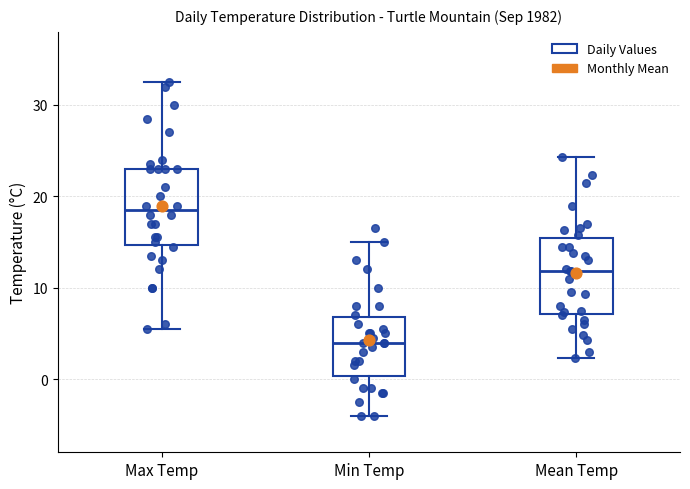

Where does the upper whisker of the box for Max Temp end on the y-axis? The values are not printed on the chart, so give them approximately, as read against the axis.

33